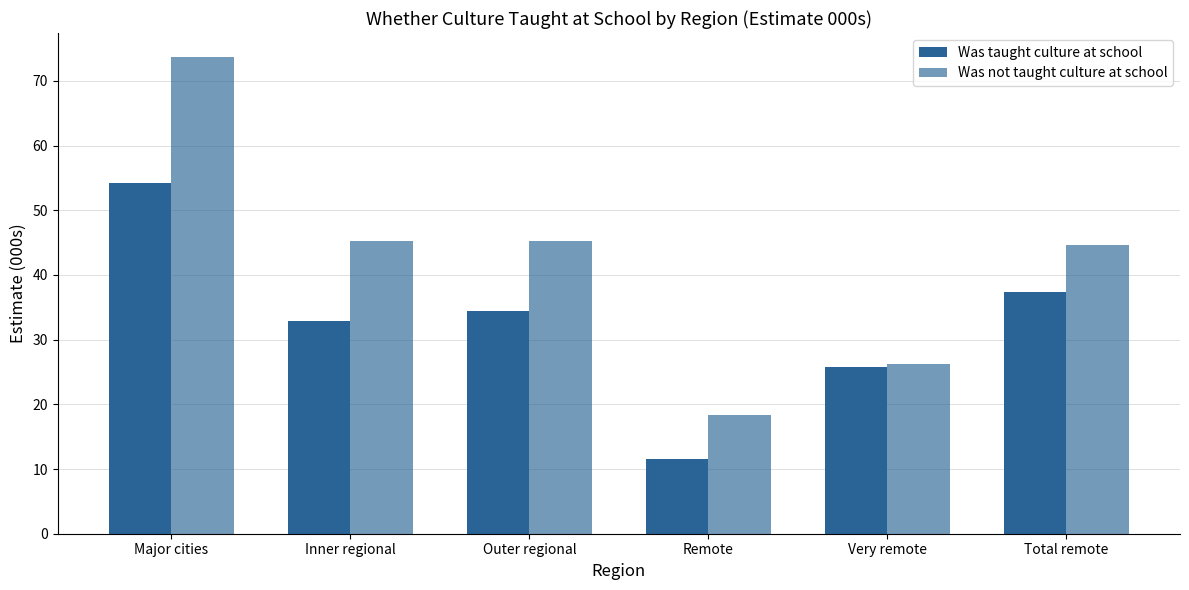

Does the chart contain any negative values?

No